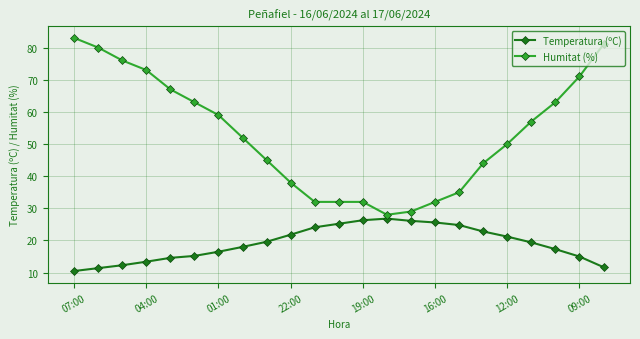

What is the difference between the maximum and second lowest values in the Temperatura (ºC) series?

15.4